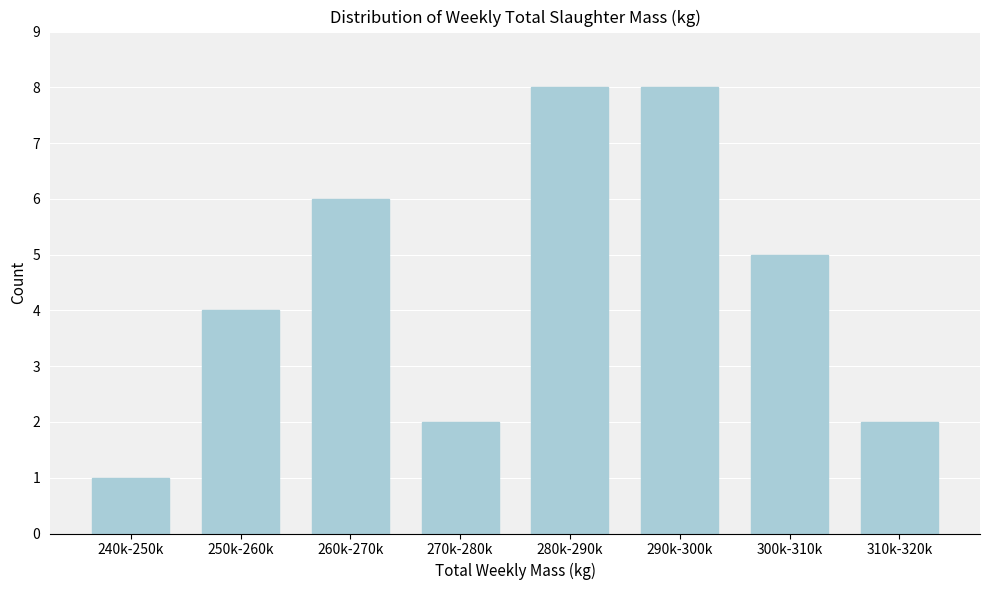

Reading right to left, transcribe all the data shown in this chart.

310k-320k=2	300k-310k=5	290k-300k=8	280k-290k=8	270k-280k=2	260k-270k=6	250k-260k=4	240k-250k=1